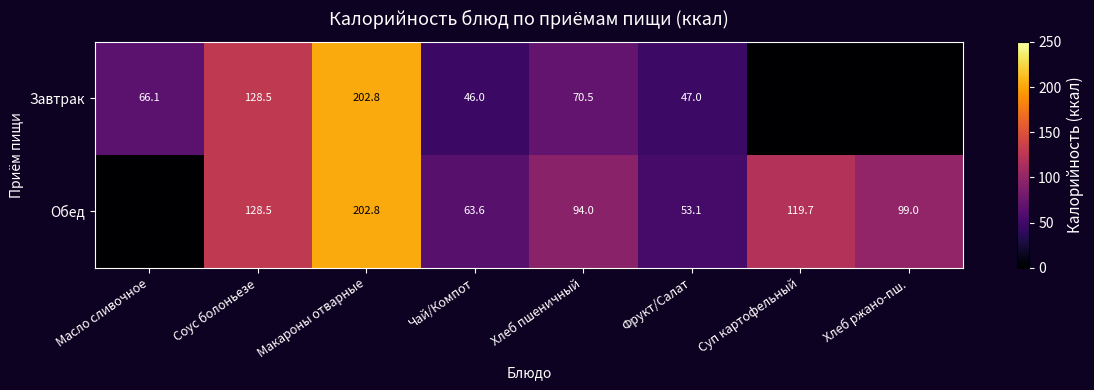

What is the sum of the Обед values at Чай/Компот and Соус болоньезе?

192.1